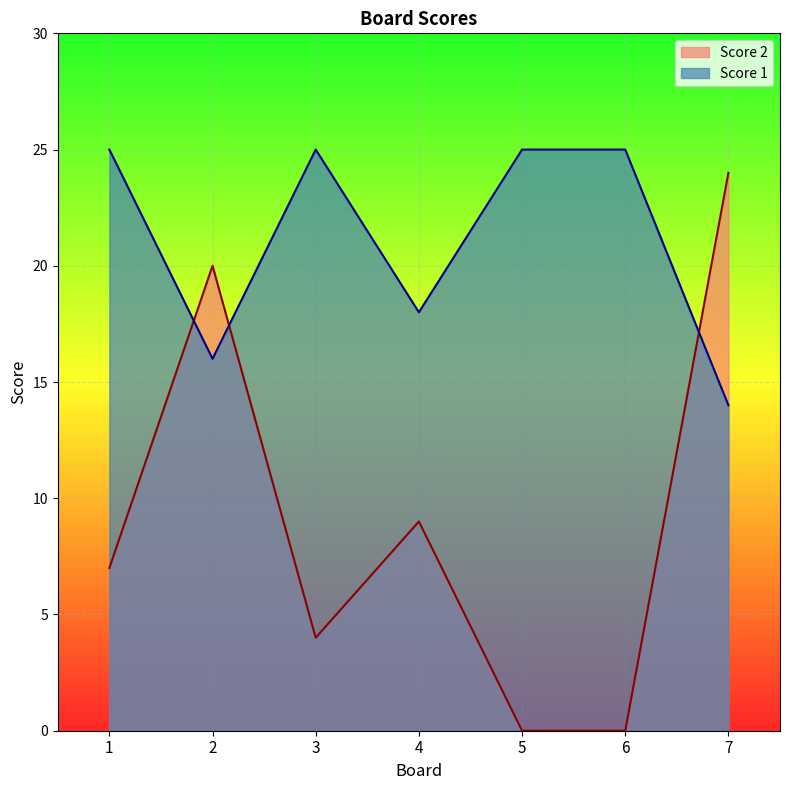

Is it true that Score 1 equals 44 at 1?

False